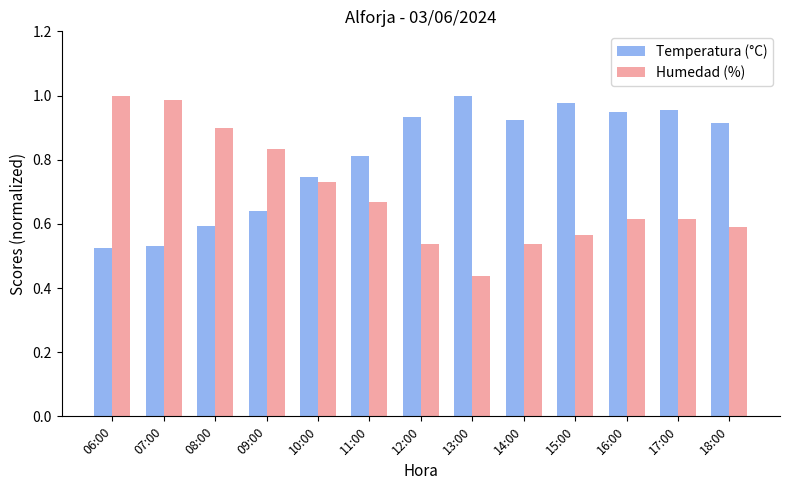

Is the value of Humedad (%) at 17:00 greater than the value of Temperatura (°C) at 10:00?

No